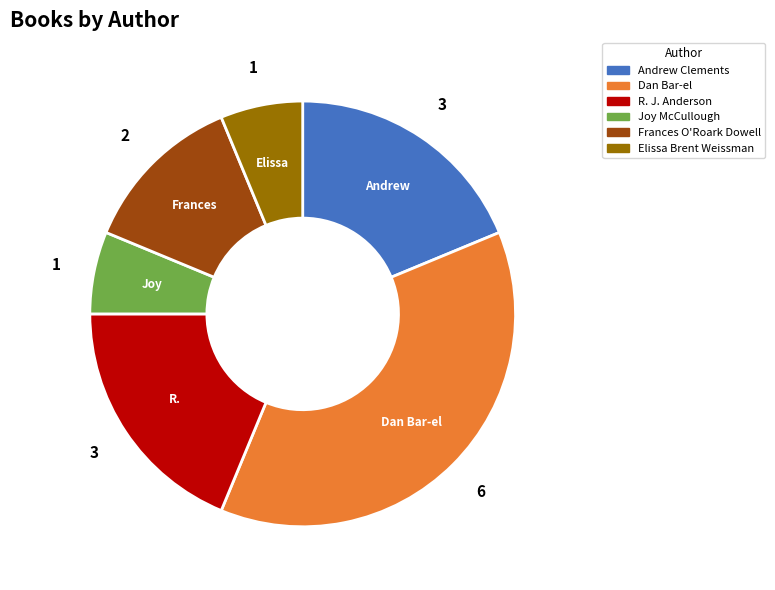

Which slice is the largest?

Dan Bar-el